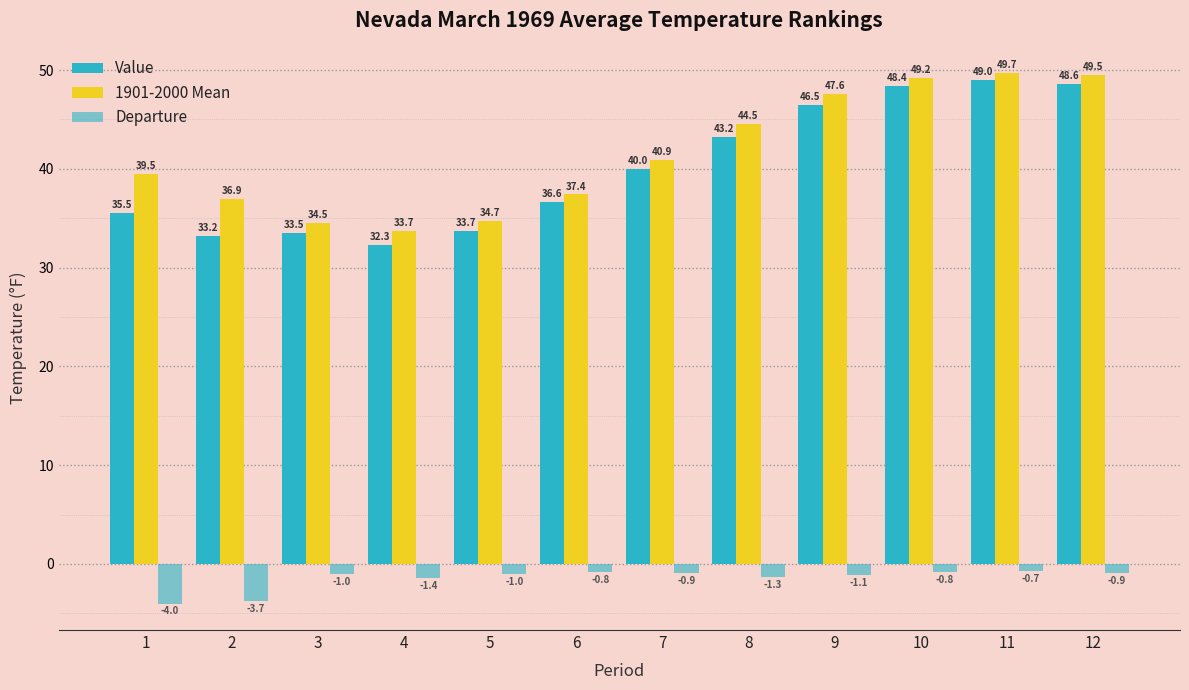

The Departure series shows -1.3 at 7. True or false?

False